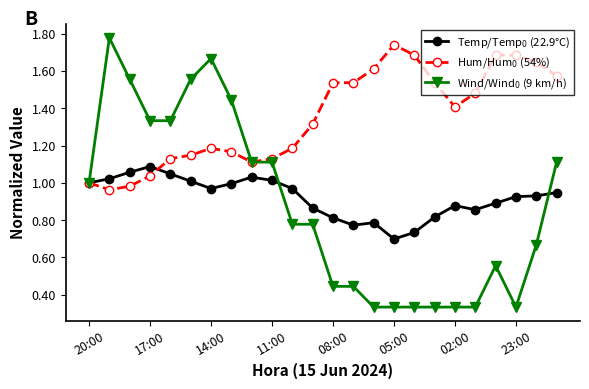

Does the chart have visible grid lines?

No